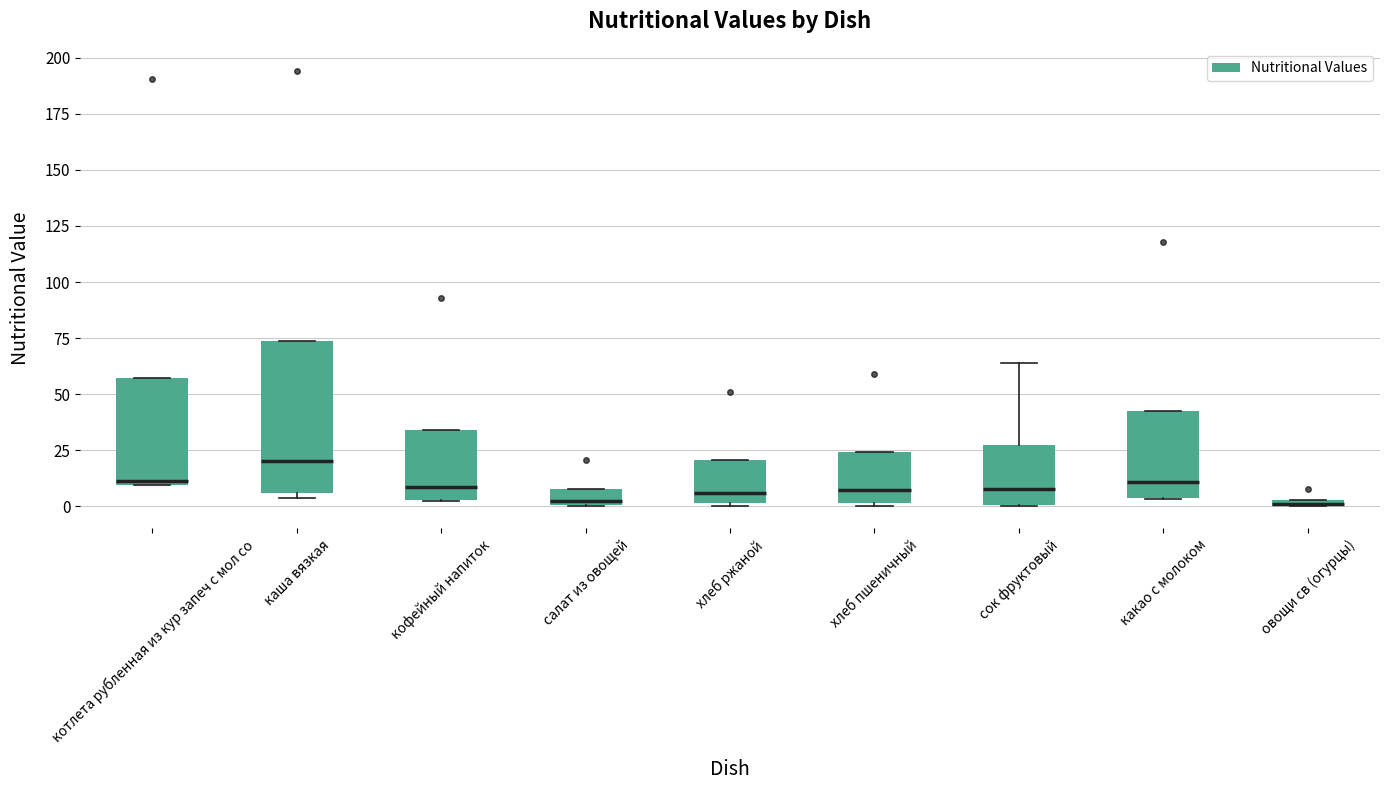

Which box is the tallest, from its lower edge to its upper edge?

каша вязкая